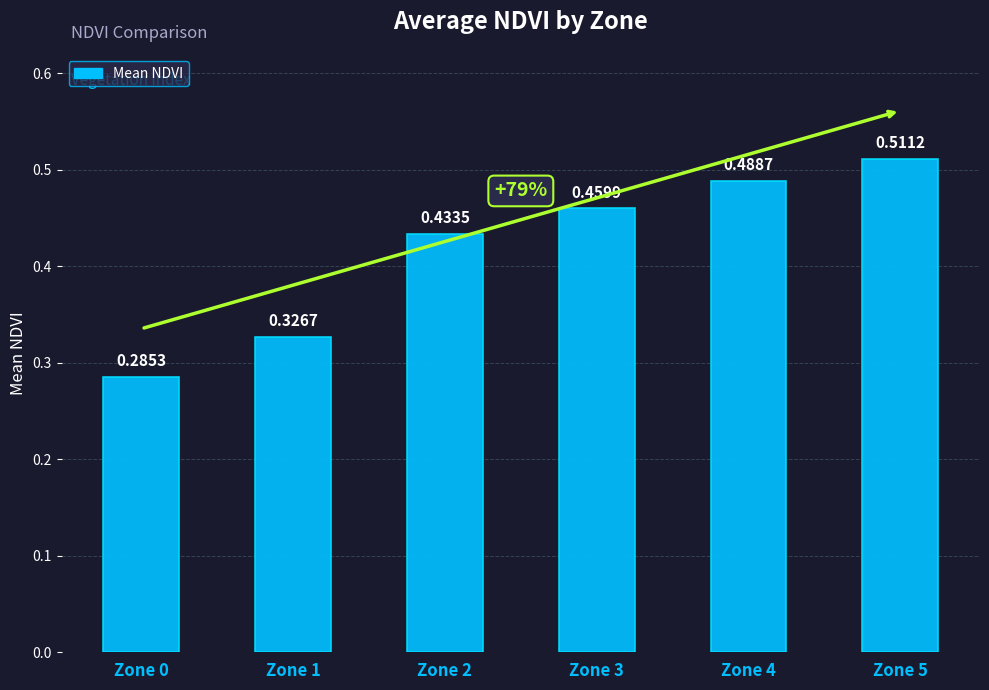

At which category does the chart reach its peak across all series?

Zone 5